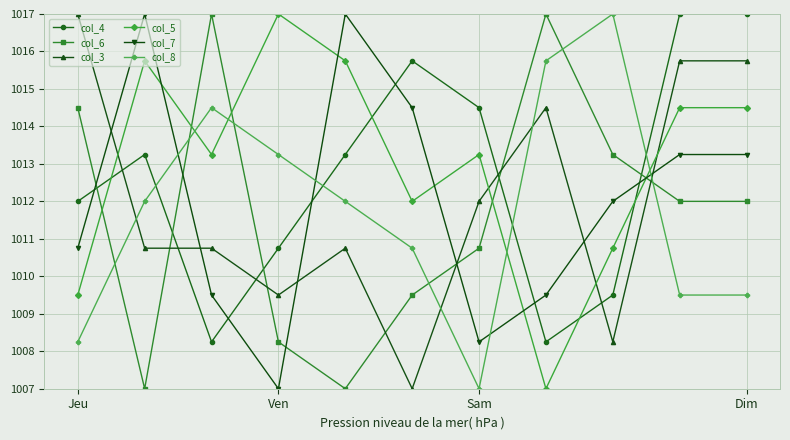

What is the value of the col_3 point at the 2nd from the left?

1010.8